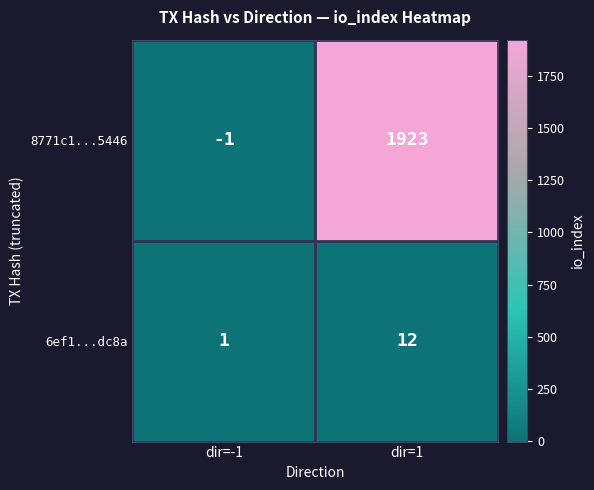

What is the total value across all series at dir=1?

1935